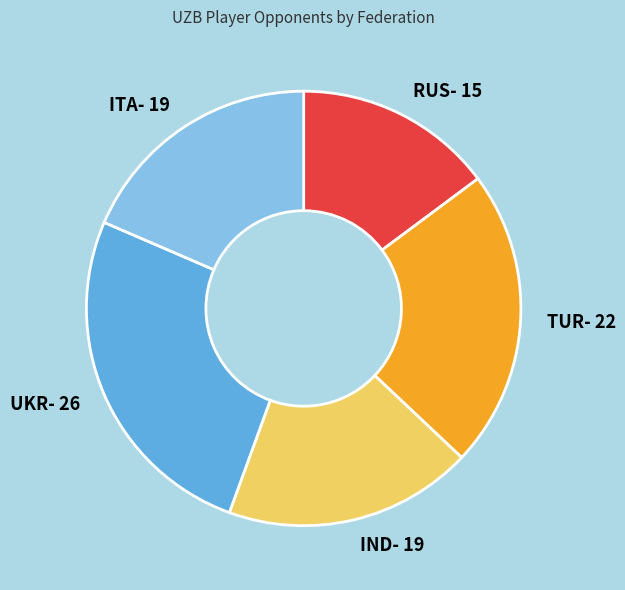

The UKR slice represents 35% of the pie. True or false?

False